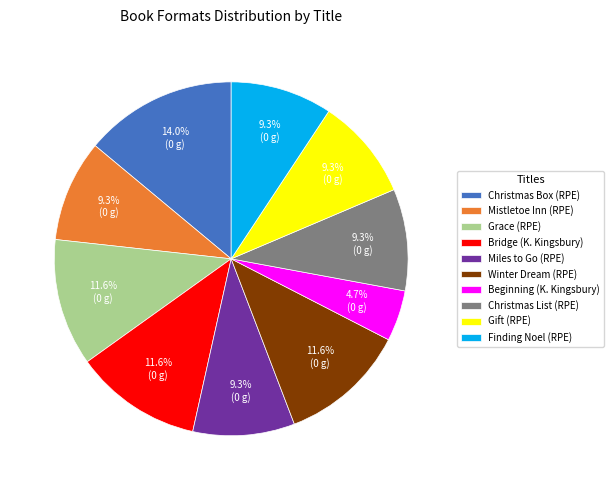

What percentage do Beginning (K. Kingsbury) and Bridge (K. Kingsbury) together represent?

16.3%